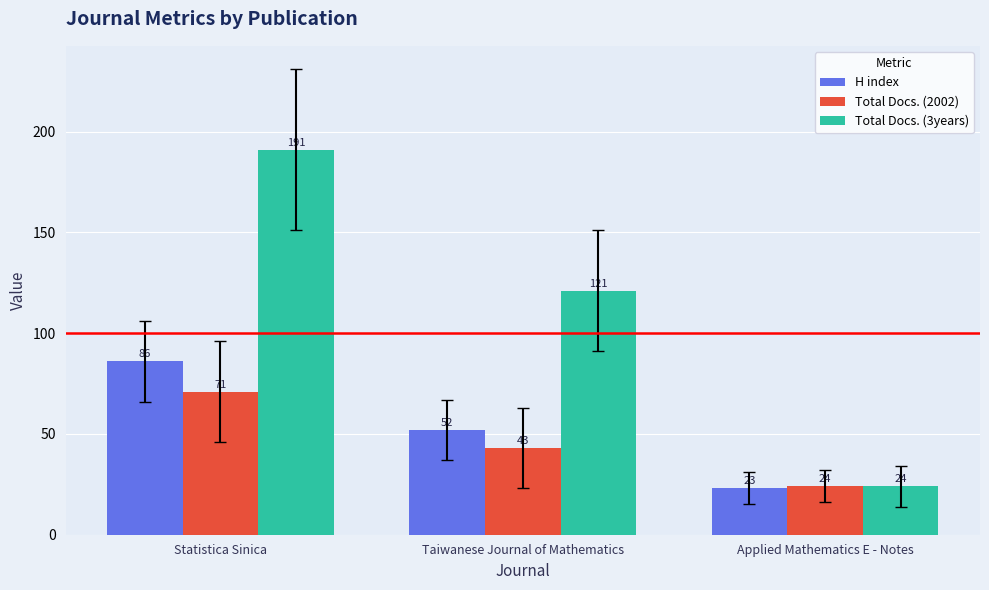

How many groups of bars are there?

3